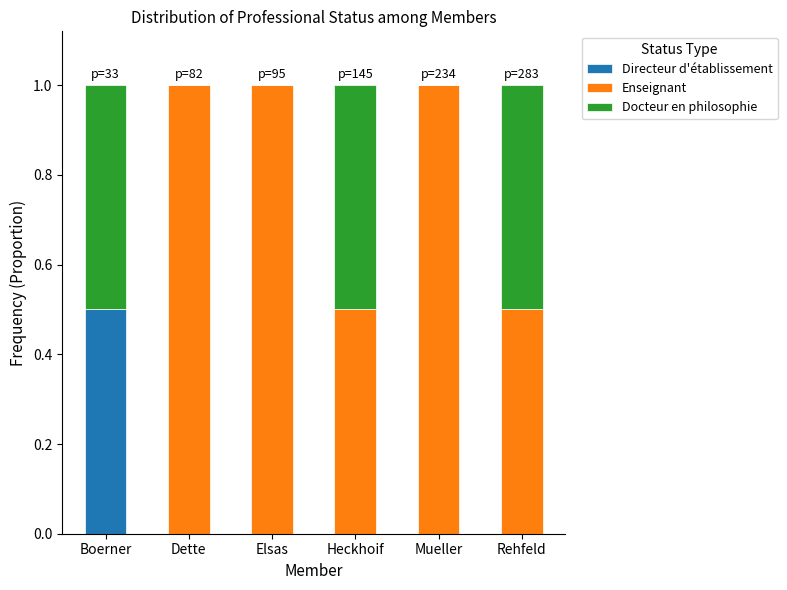

The Directeur d'établissement series shows -0.2 at Rehfeld. True or false?

False